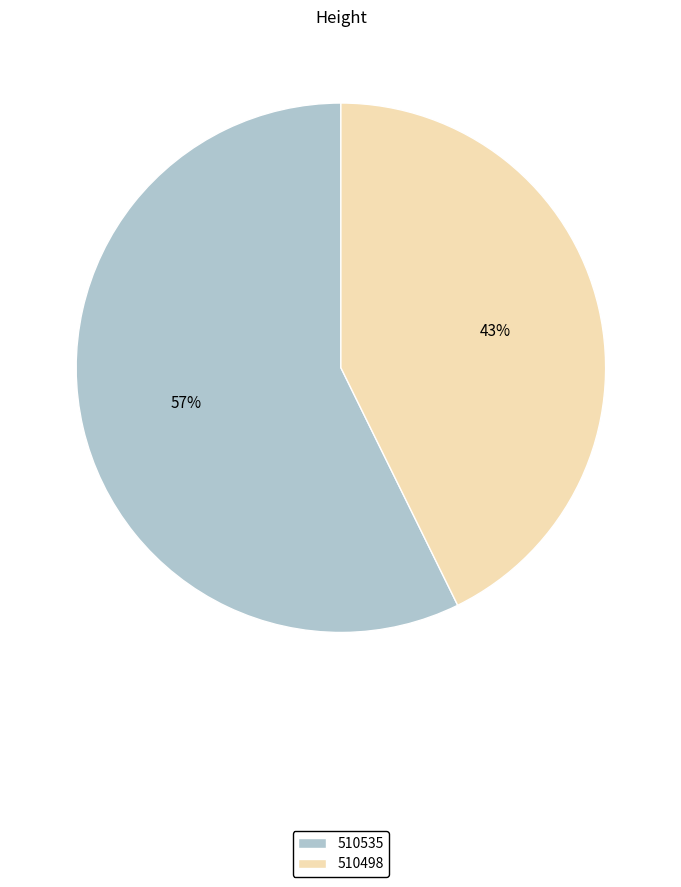

To the nearest percent, what is the combined percentage of 510498 and 510535?

100%